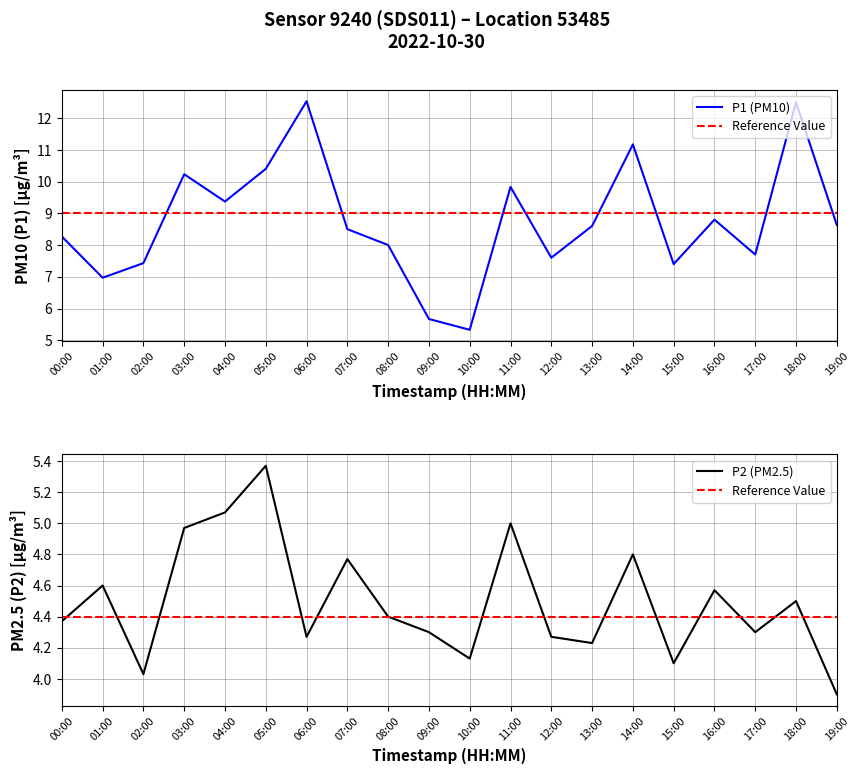

Which series has the largest total across all categories?

P1